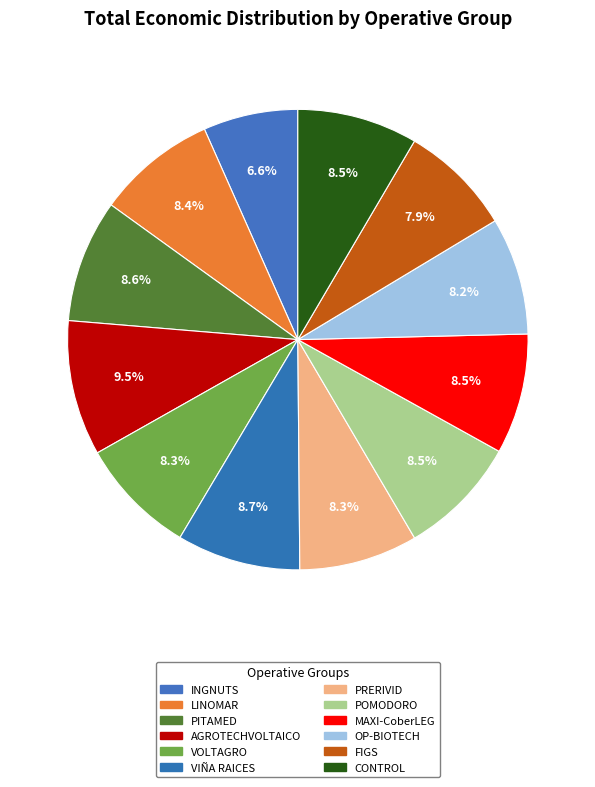

Rank the categories by value from highest to lowest.

AGROTECHVOLTAICO, VIÑA RAICES, PITAMED, POMODORO, MAXI-CoberLEG, CONTROL, LINOMAR, PRERIVID, VOLTAGRO, OP-BIOTECH, FIGS, INGNUTS